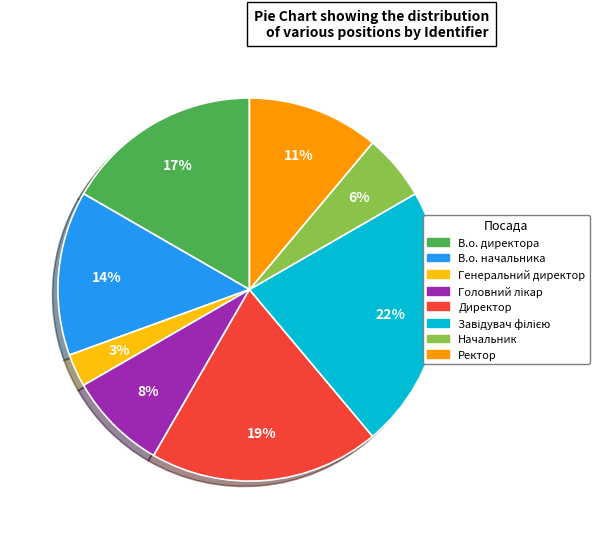

The Начальник slice represents 6% of the pie. True or false?

True